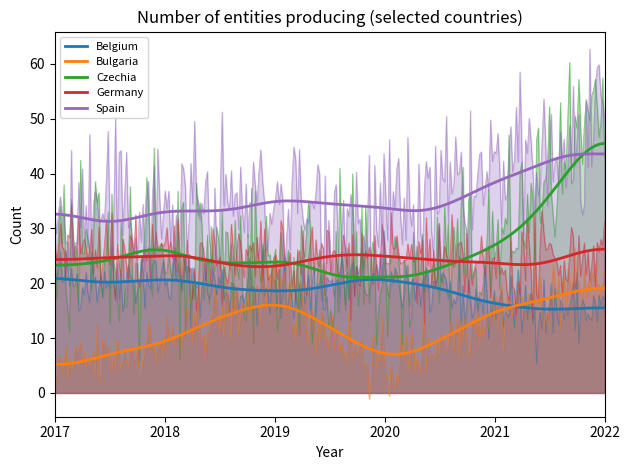

How many interior local valleys does the Czechia series have?

1